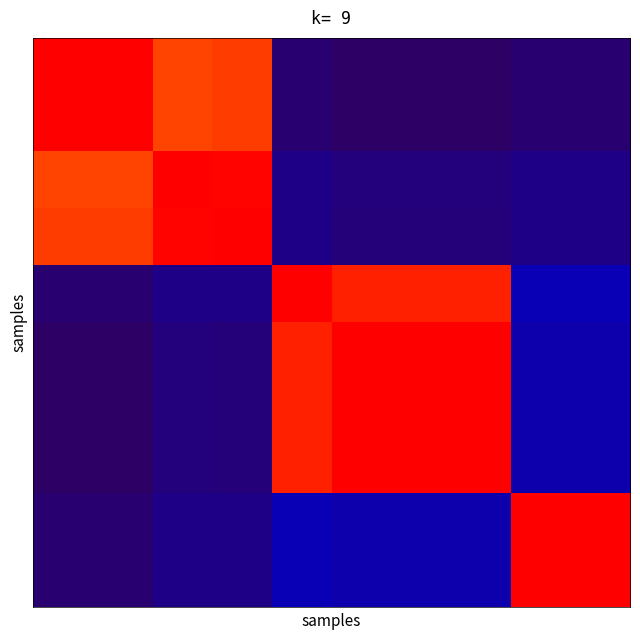

At which category does the chart reach its minimum across all series?

5